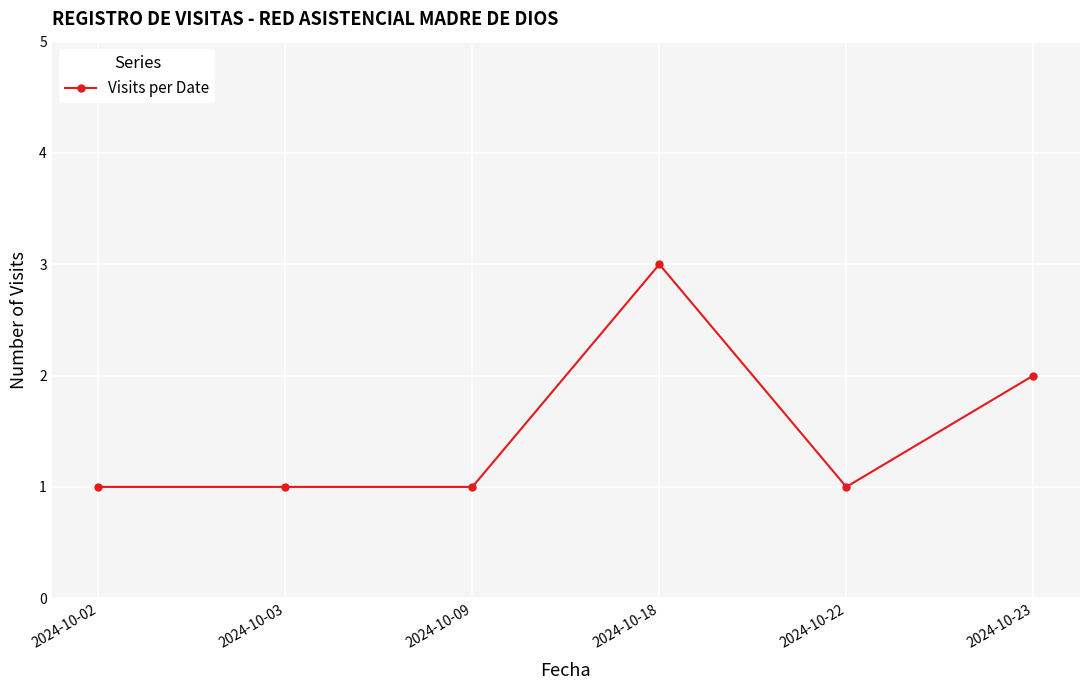

True or false: the data shows 0 at 2024-10-22.

False